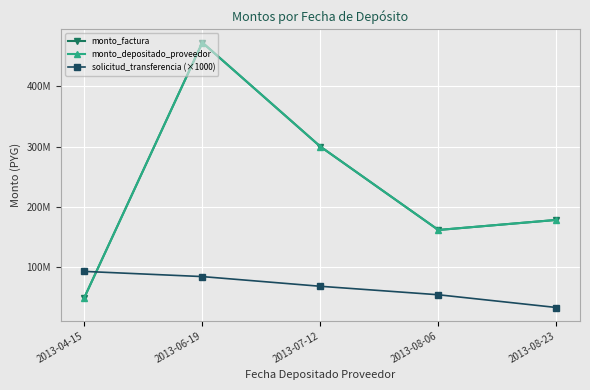

Is this an area chart (filled region under the line)?

No